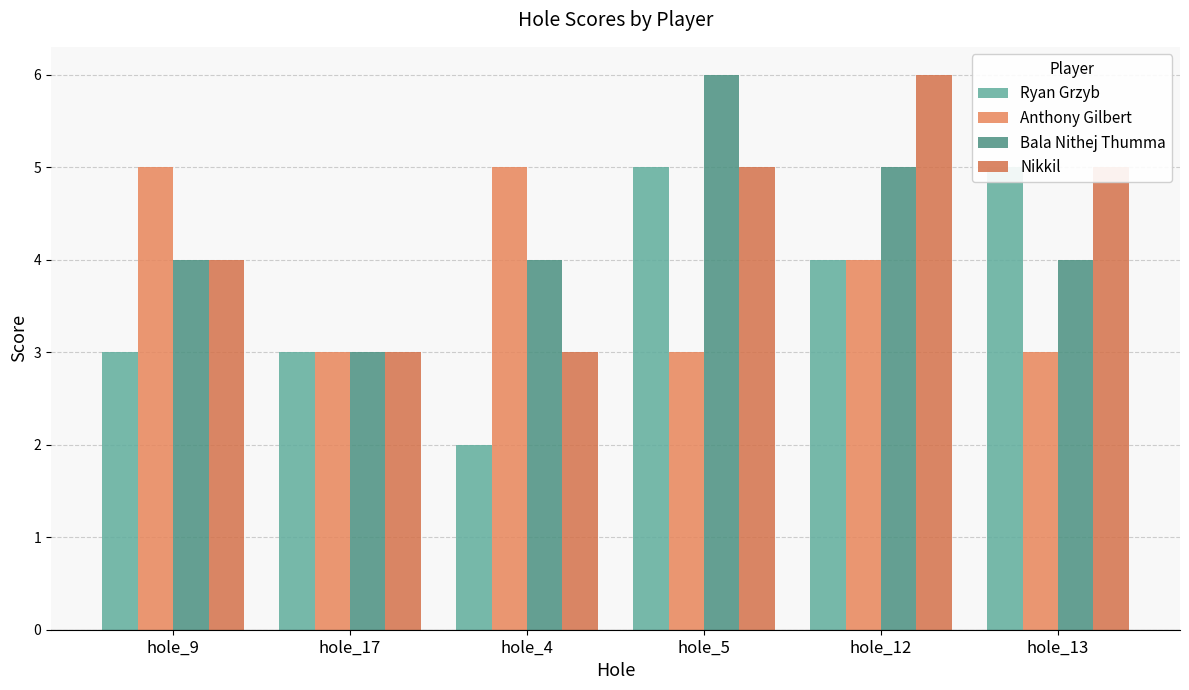

At which label is Bala Nithej Thumma closest to 4?

hole_9